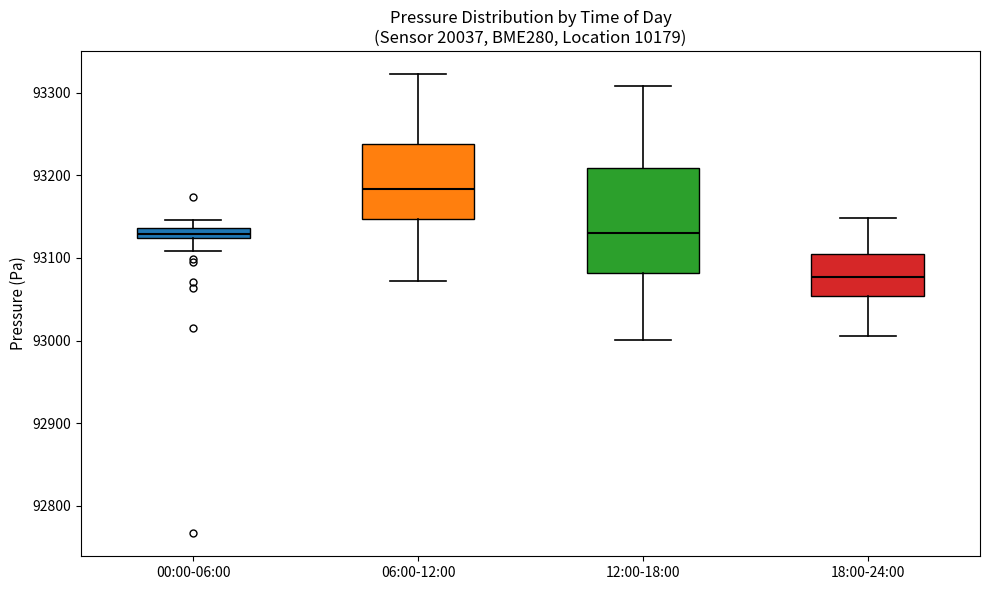

Which box's median line is the lowest?

18:00-24:00